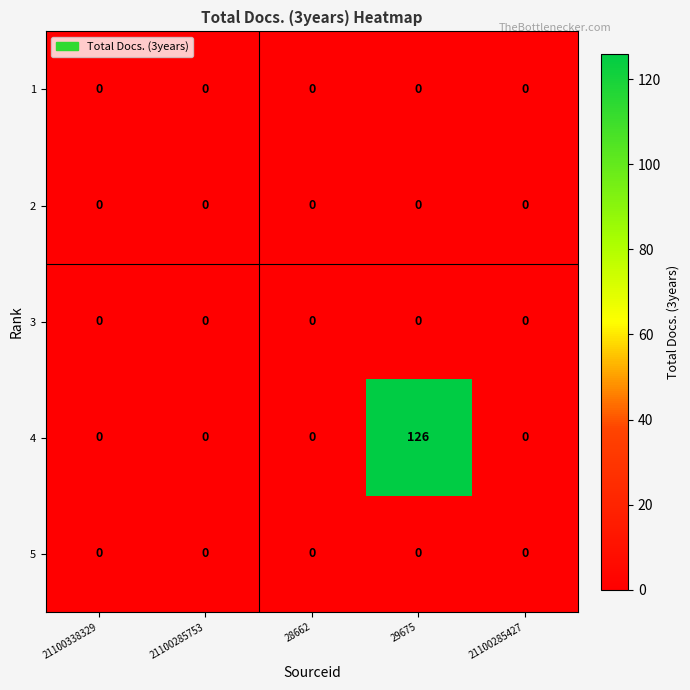

What is the total value across all series at 29675?

126